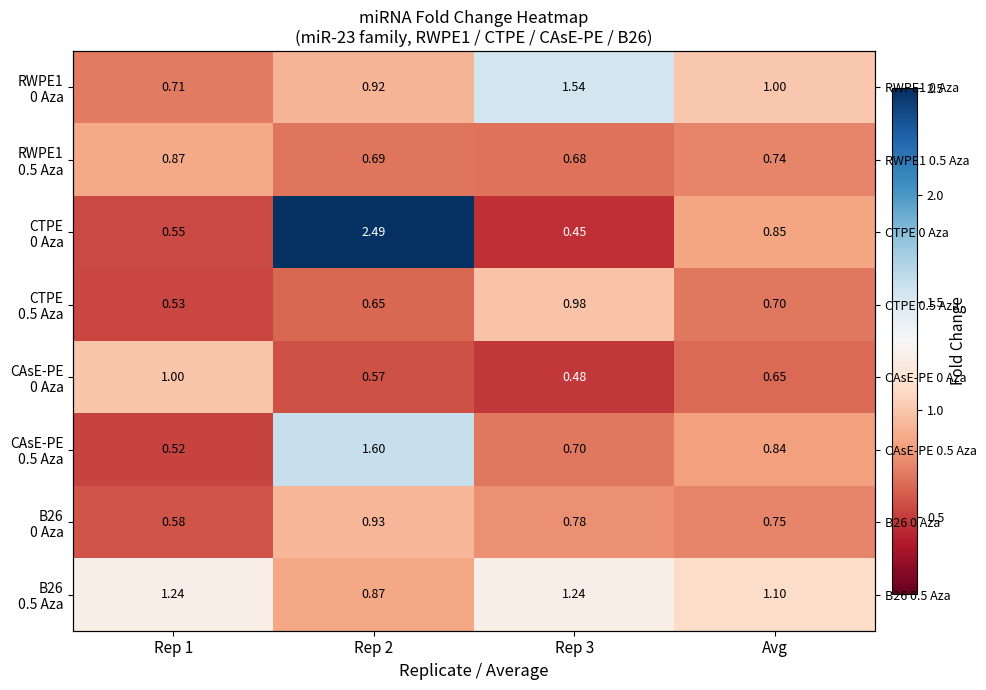

At which category is the sum across all series the highest?

Rep 2